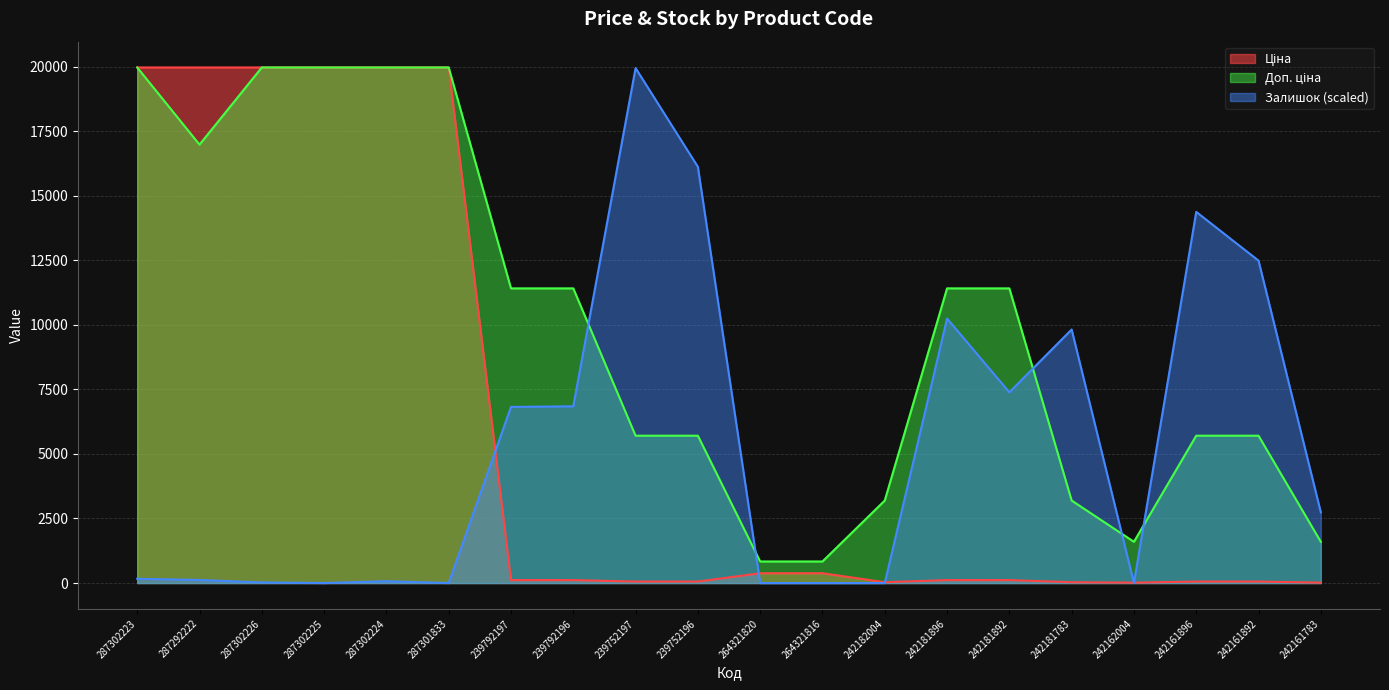

How many times do Залишок and Доп. ціна cross each other?

5